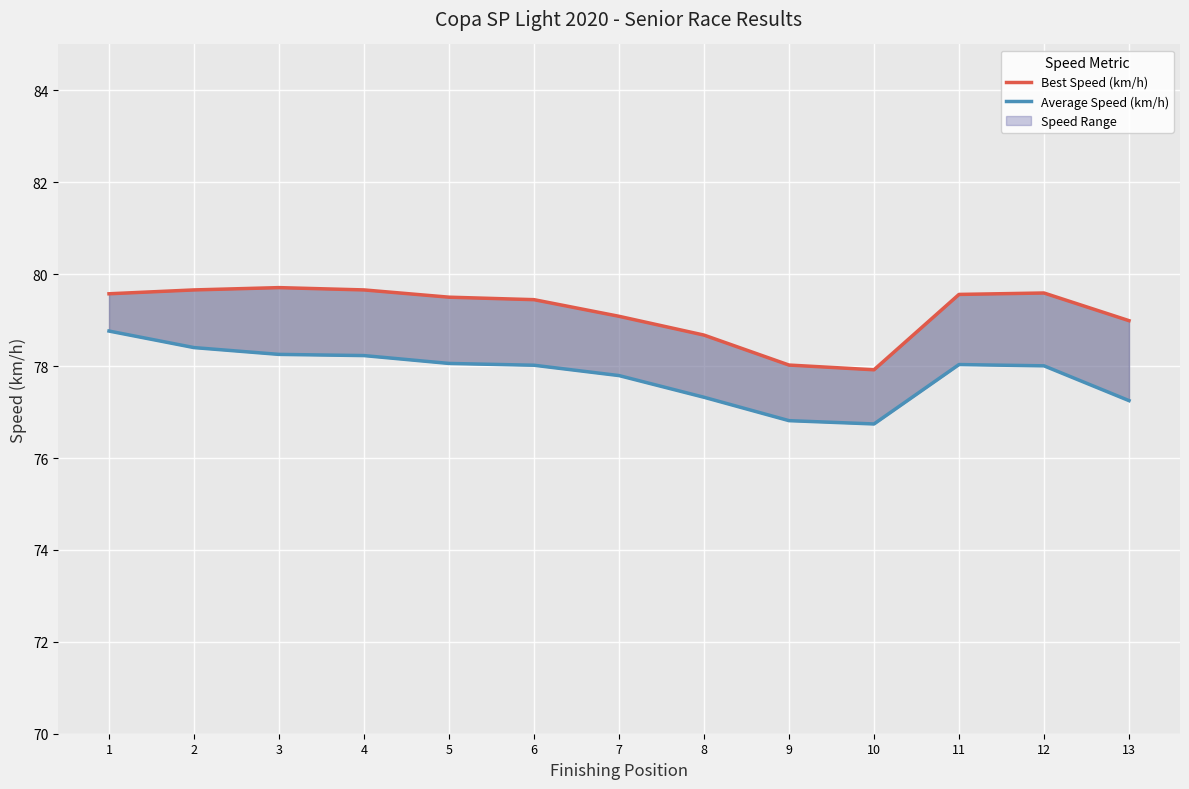

Between 8 and 13, which series saw the biggest shift?

Best Speed (km/h)